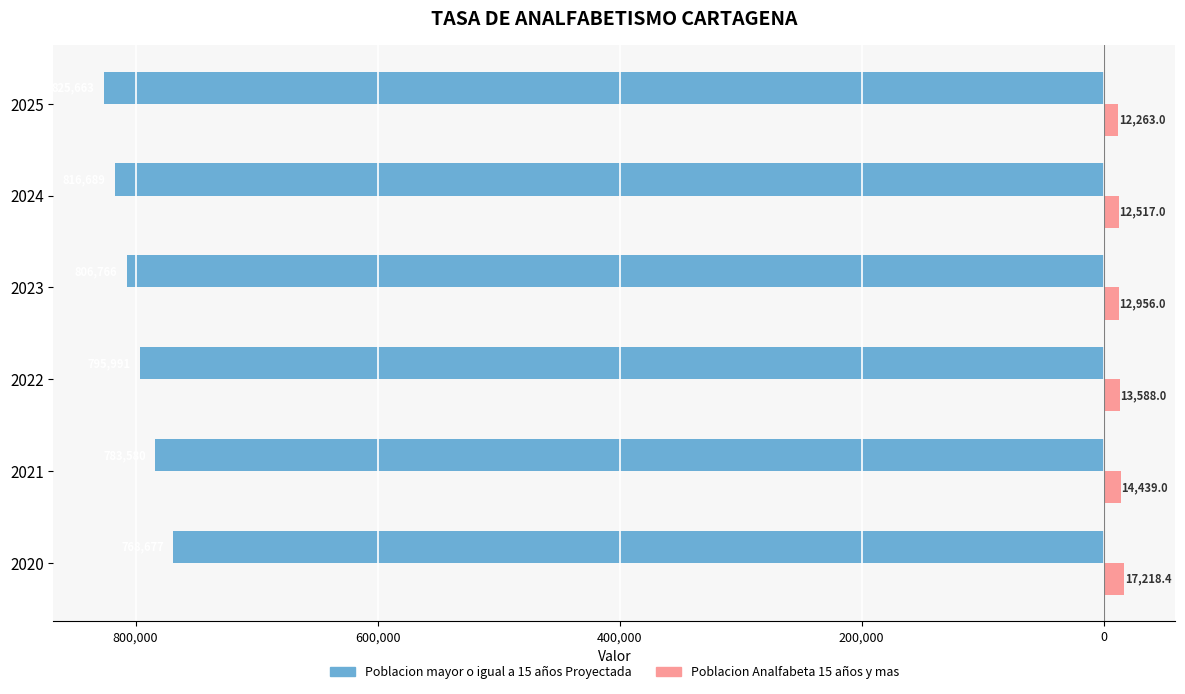

Which series has the largest range (max minus min)?

Poblacion mayor o igual a 15 años Proyectada